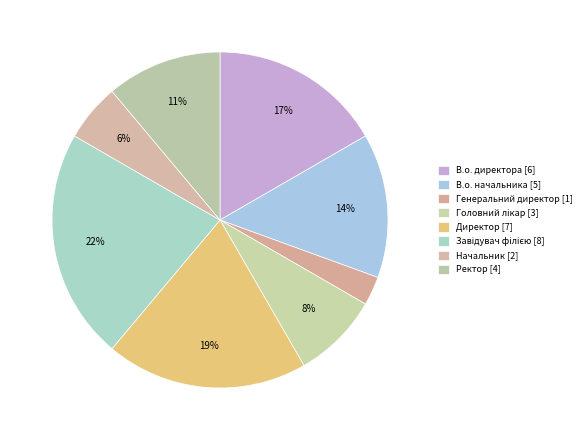

Which slice is the largest?

Завідувач філією